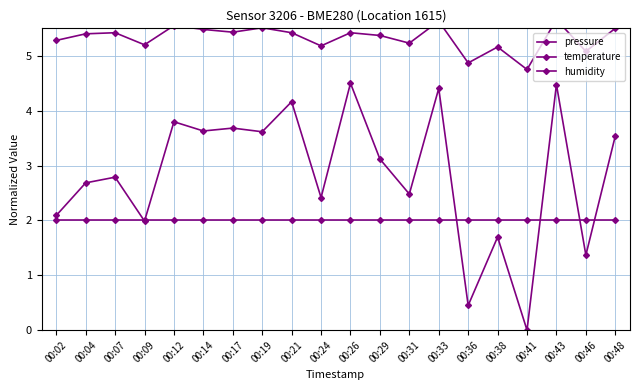

How many lines are shown in the chart?

3